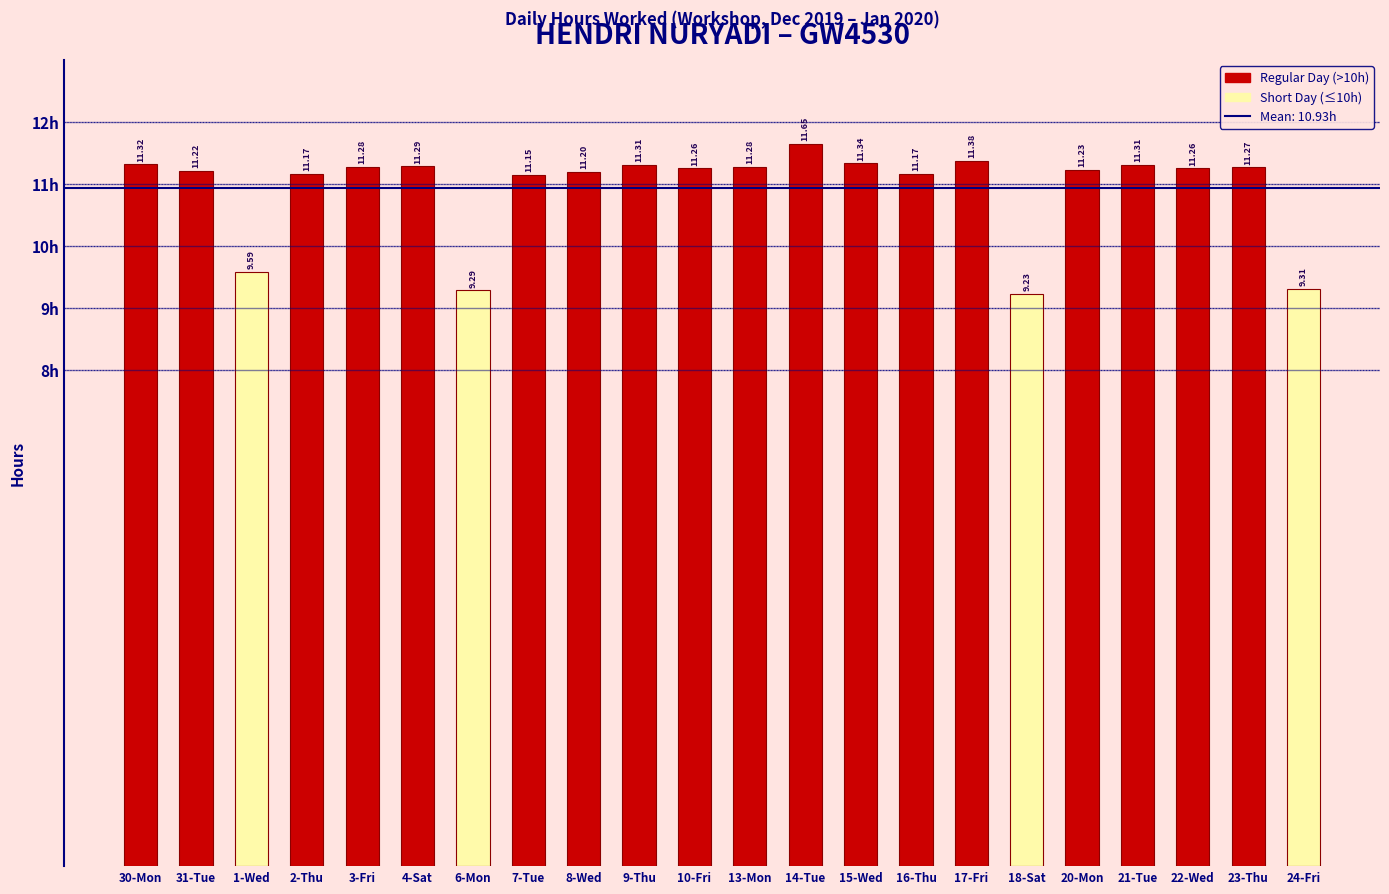

Count the number of values greater than 11.

18